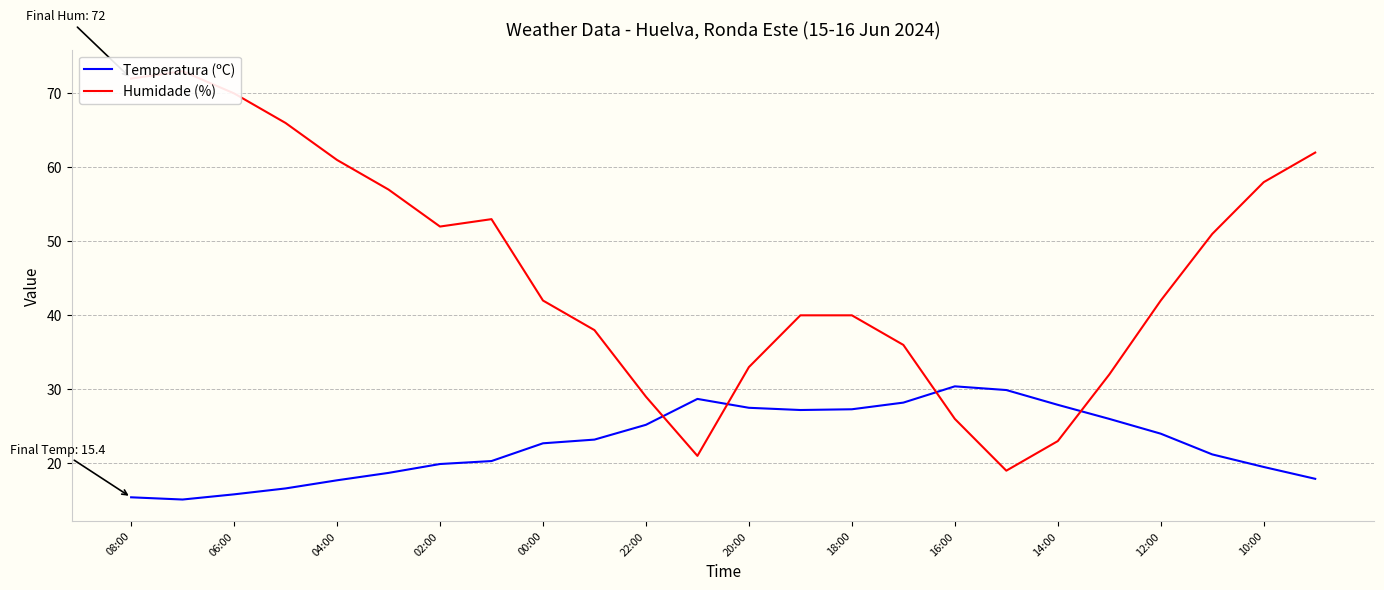

The Temperatura (ºC) series shows 12.4 at 20:00. True or false?

False